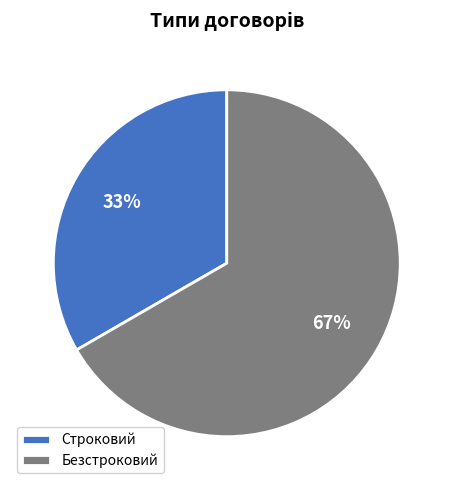

How many slices are in this pie chart?

2